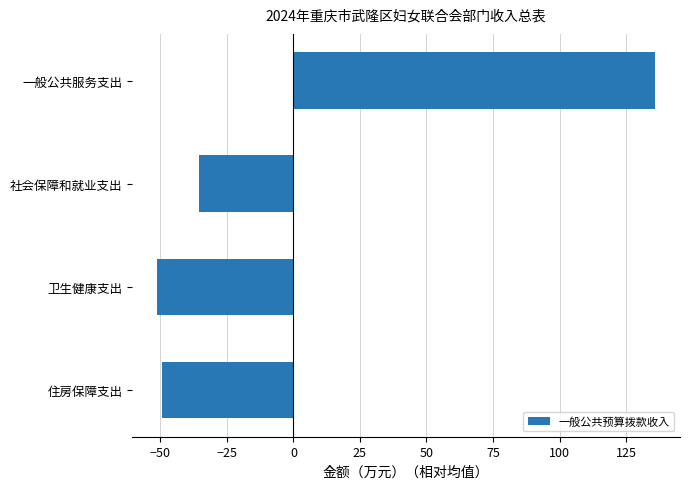

List the labels in order of value, largest first.

一般公共服务支出, 社会保障和就业支出, 住房保障支出, 卫生健康支出